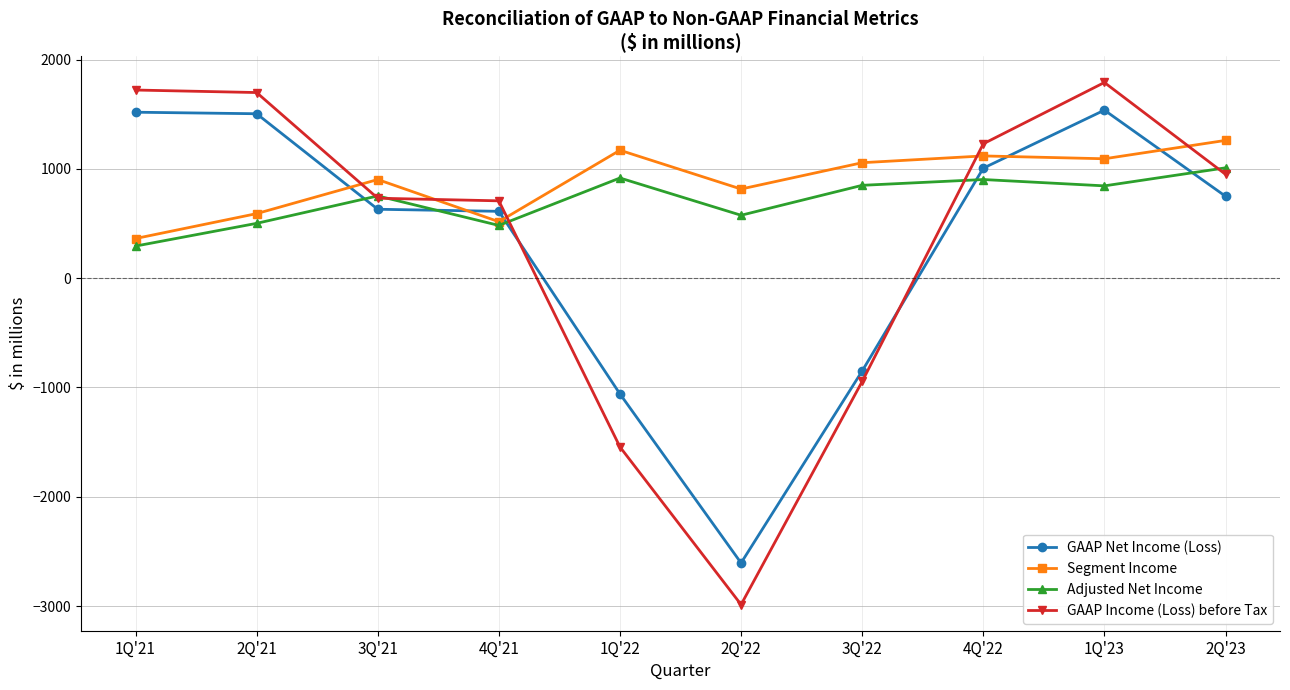

After their last crossing, which series has the higher values: GAAP Net Income (Loss) or Segment Income?

Segment Income